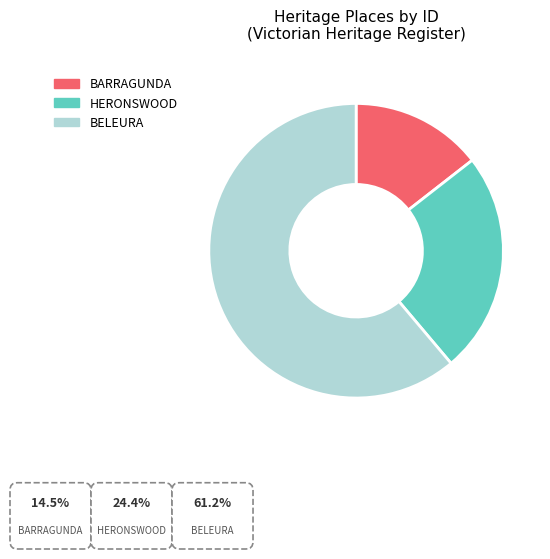

What is the smallest slice in the pie chart?

BARRAGUNDA